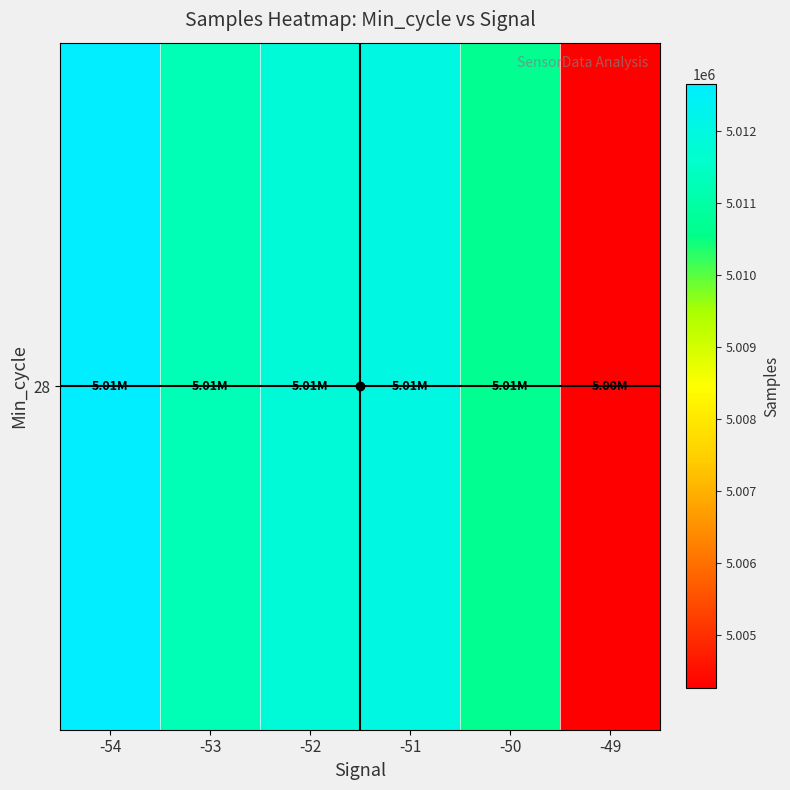

Rank the categories by value from lowest to highest.

-49, -50, -53, -52, -51, -54